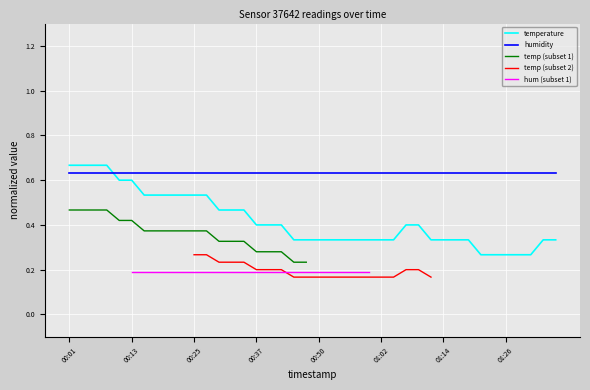

How many values are between 0 and 1?

40